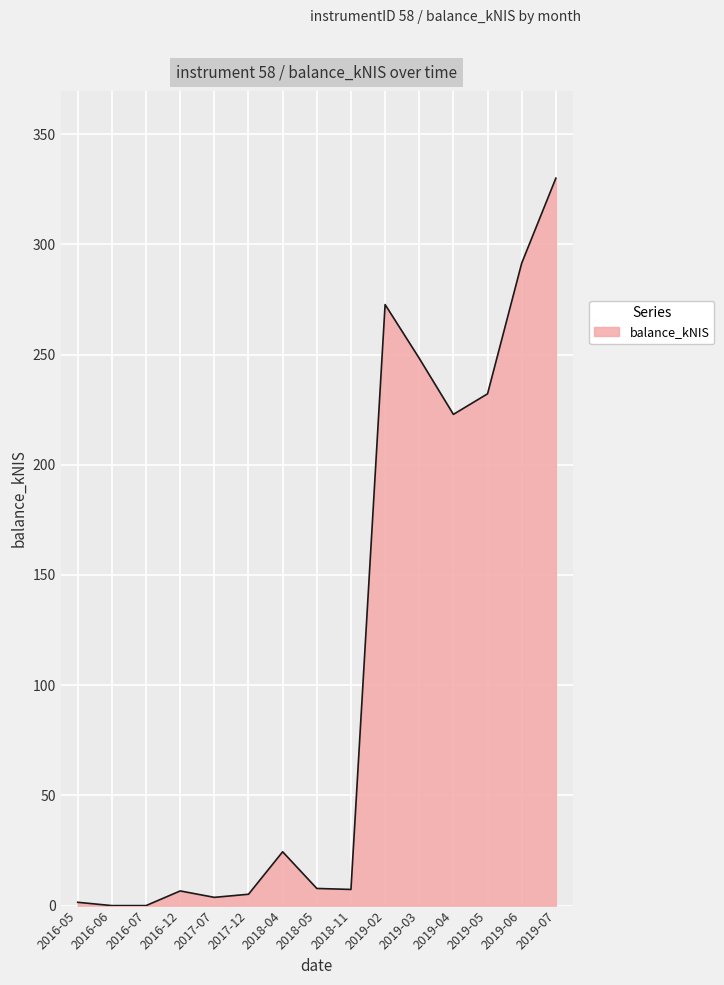

What position from the left is 2019-06?

14